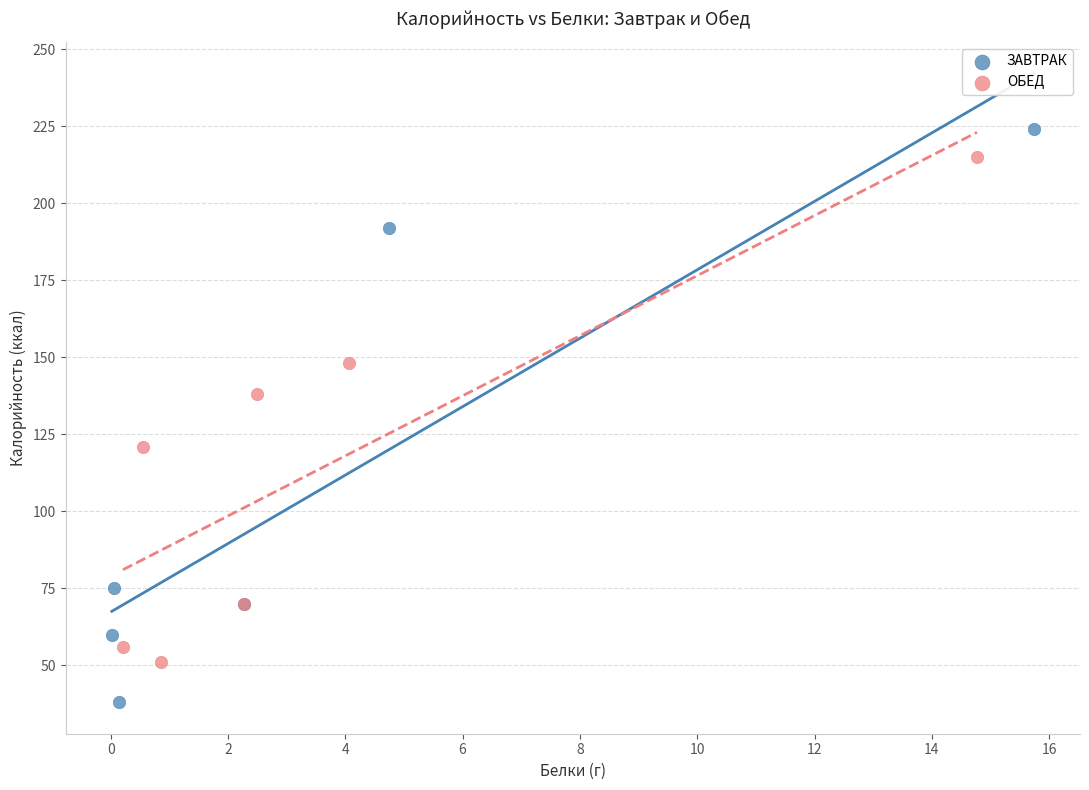

Which series has the widest spread of Y values?

ЗАВТРАК